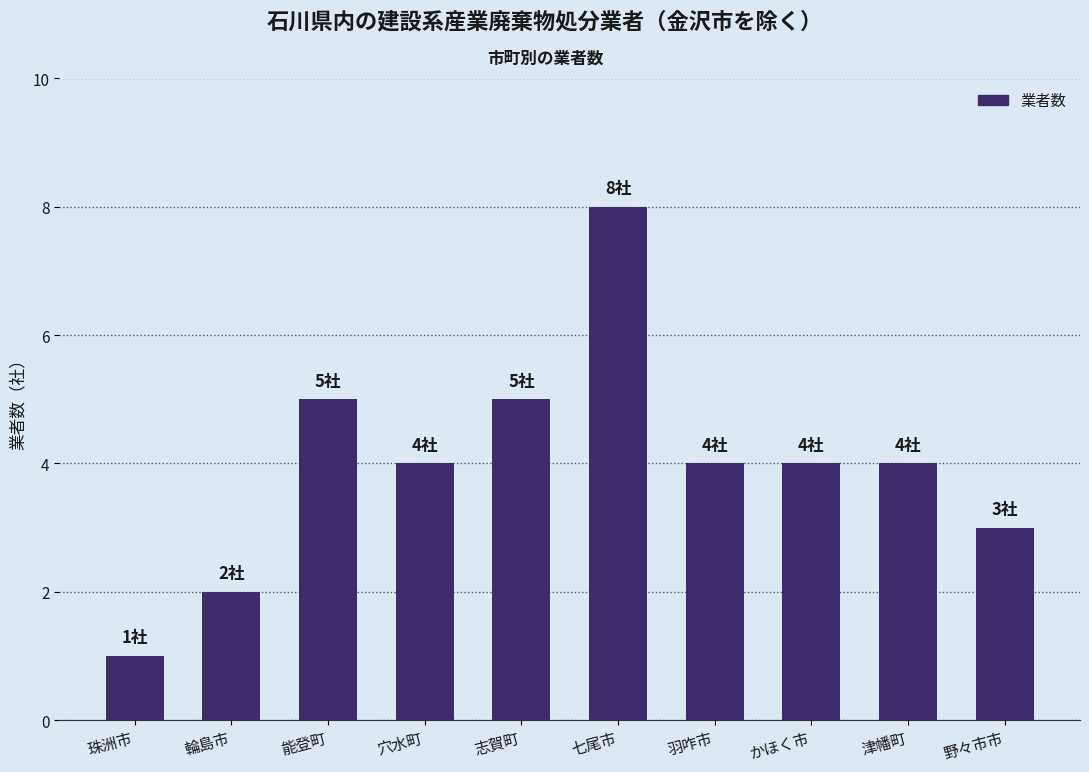

Are the bars grouped side by side (vs. stacked)?

No